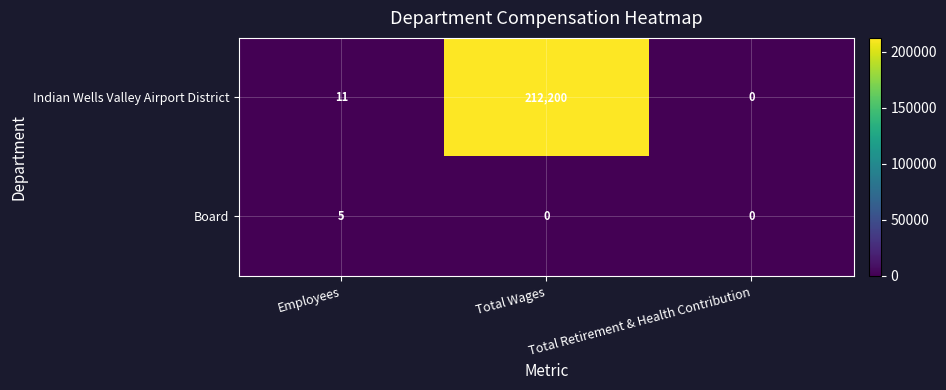

Which series has the widest spread of values?

Indian Wells Valley Airport District